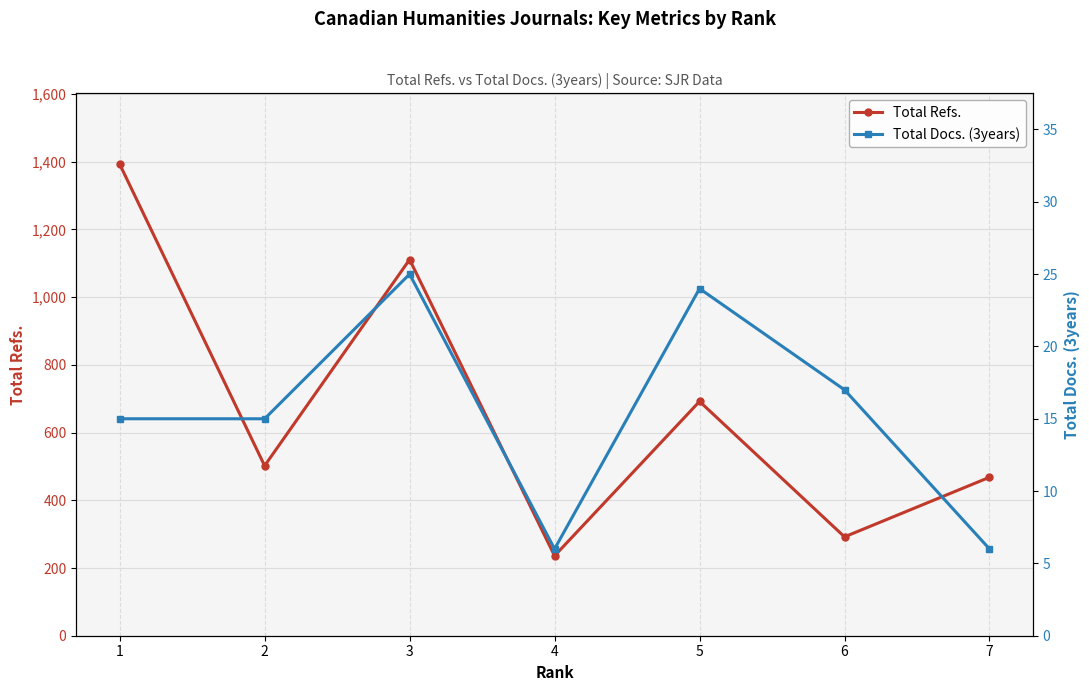

Rank the series at 4 from lowest to highest value.

Total Docs. (3years), Total Refs.